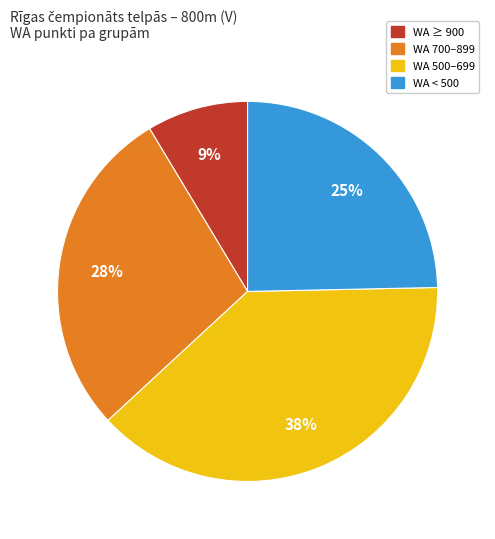

Does any single category account for the majority?

No